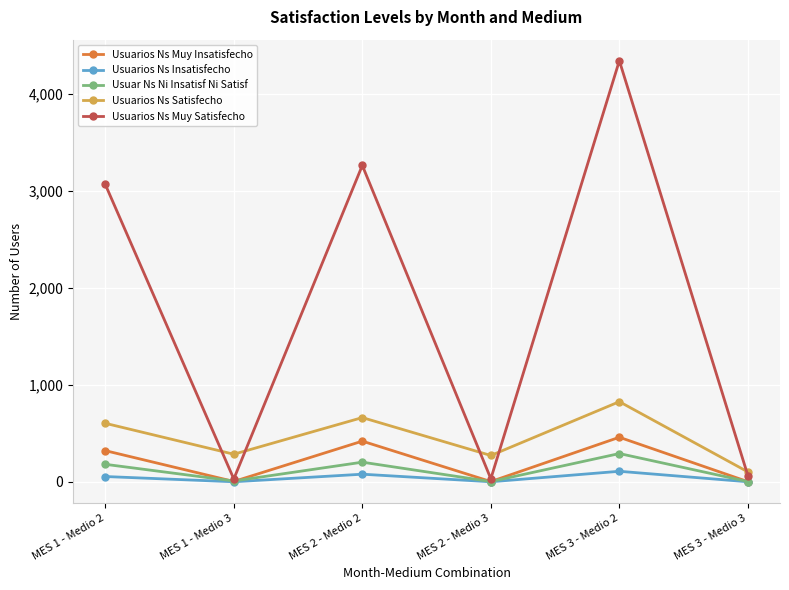

Rank the series by their maximum value, from highest to lowest.

Usuarios Ns Muy Satisfecho, Usuarios Ns Satisfecho, Usuarios Ns Muy Insatisfecho, Usuar Ns Ni Insatisf Ni Satisf, Usuarios Ns Insatisfecho